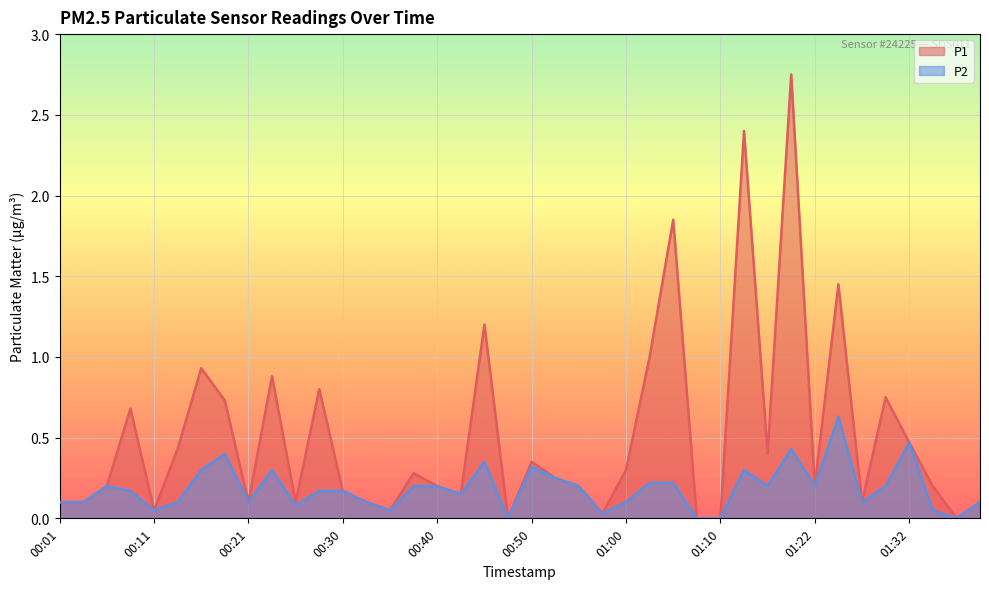

Does the chart display data point markers on the line(s)?

No